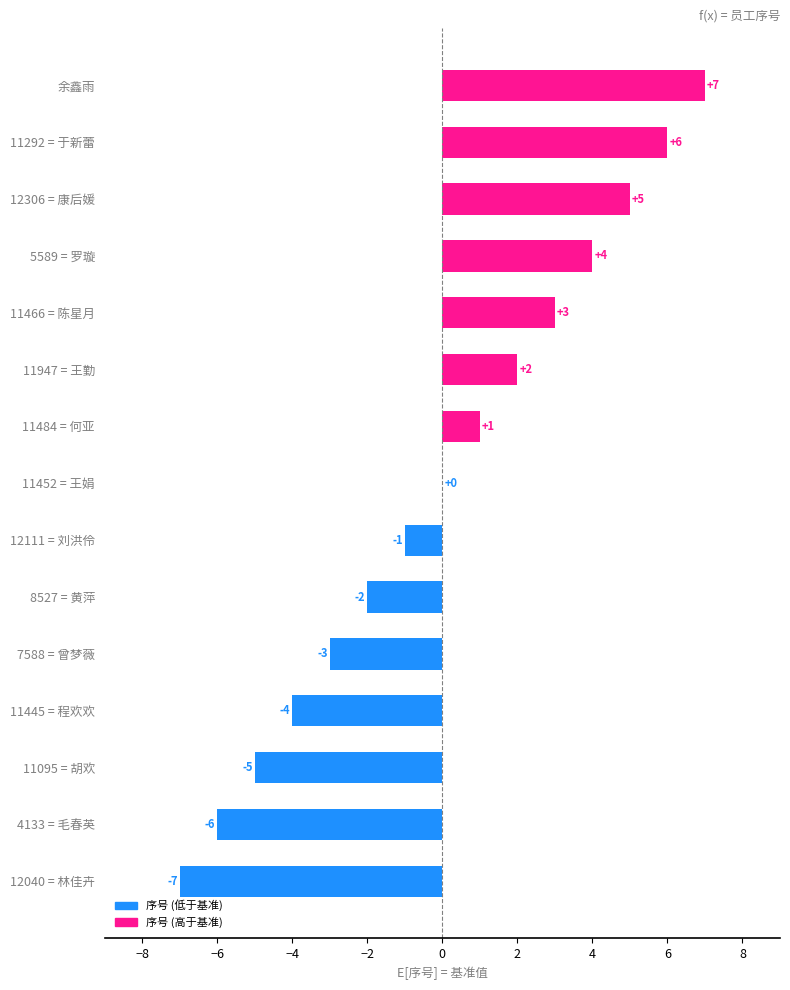

Reading bottom to top, transcribe all the data shown in this chart.

12040 = 林佳卉=-7	4133 = 毛春英=-6	11095 = 胡欢=-5	11445 = 程欢欢=-4	7588 = 曾梦薇=-3	8527 = 黄萍=-2	12111 = 刘洪伶=-1	11452 = 王娟=0	11484 = 何亚=1	11947 = 王勤=2	11466 = 陈星月=3	5589 = 罗璇=4	12306 = 康后媛=5	11292 = 于新蕾=6	余鑫雨=7